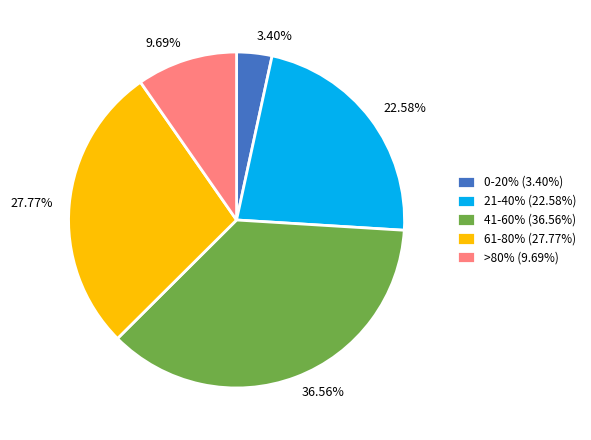

Is there any slice that represents more than half of the pie?

No